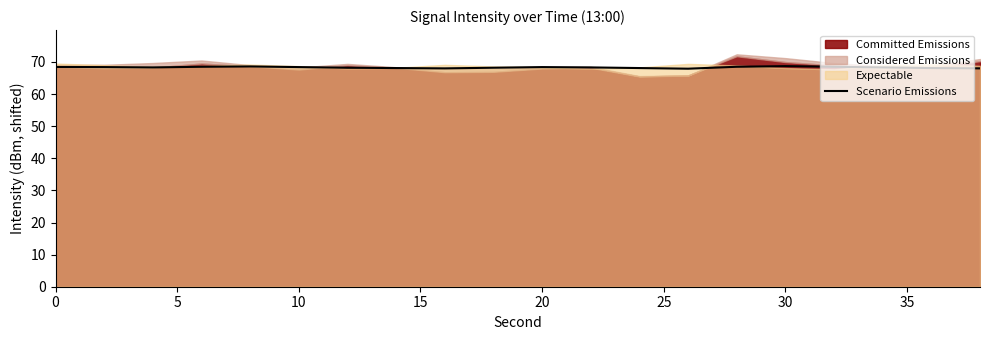

What is the difference between the maximum and minimum values?

0.8